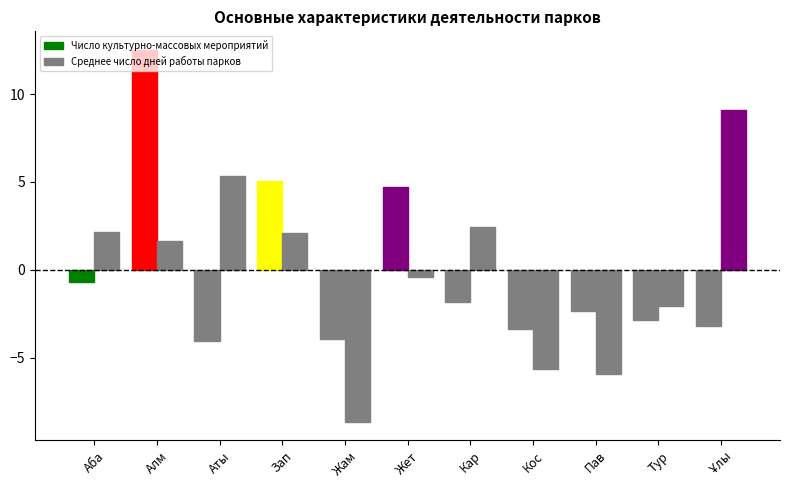

What is the sum of the Среднее число дней работы парков values at Жет and Аба?

1.7